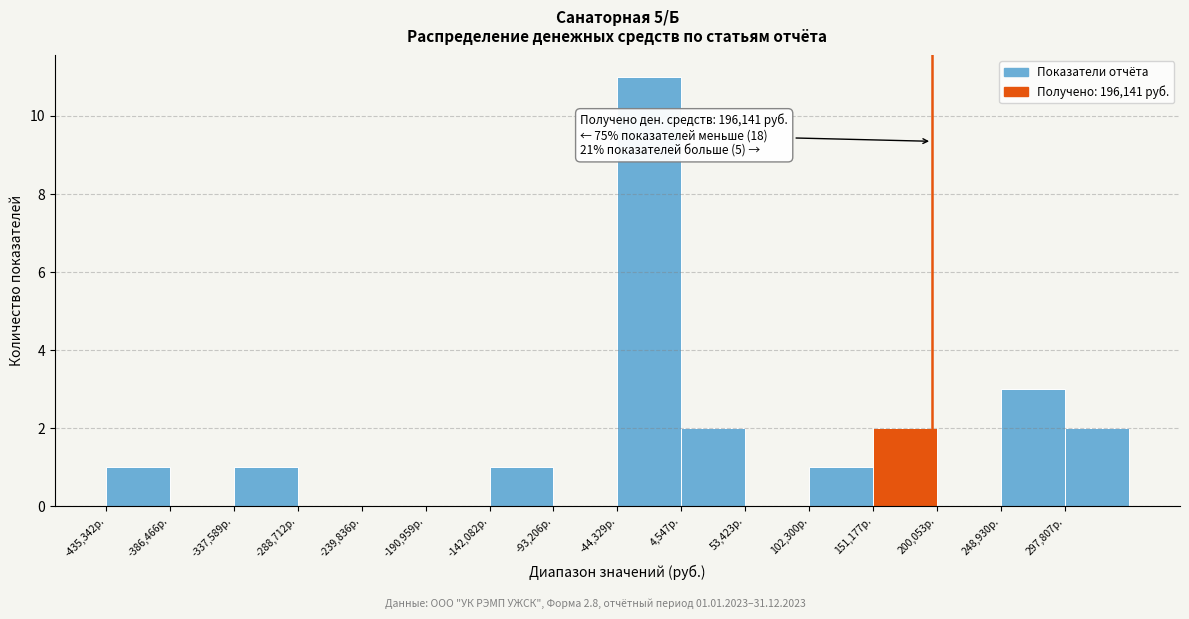

Over which range of the x-axis is the bar tallest?

-45000 to 5000